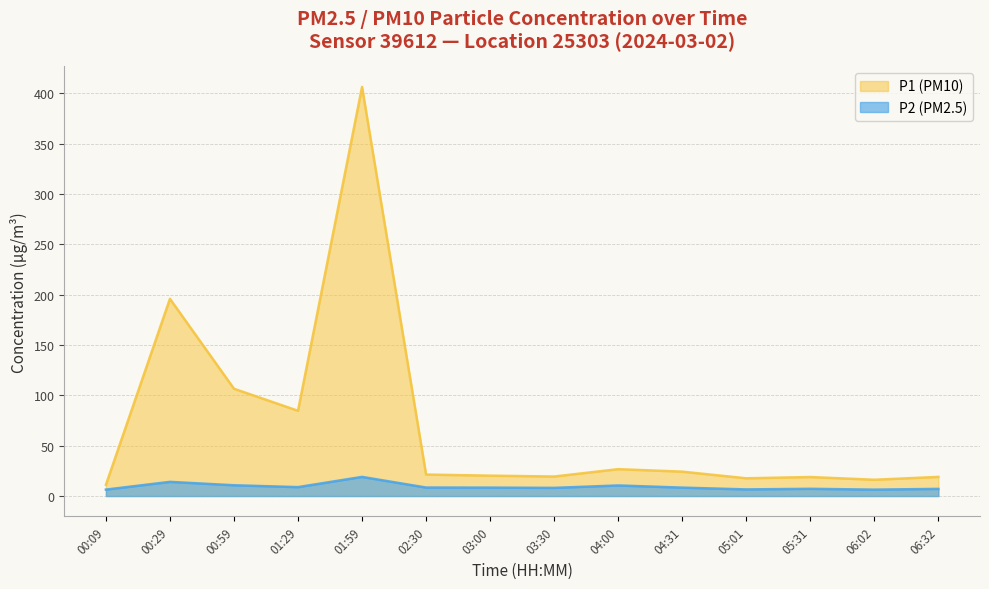

What is the difference between the second highest and second lowest values in the P1 series?

179.7